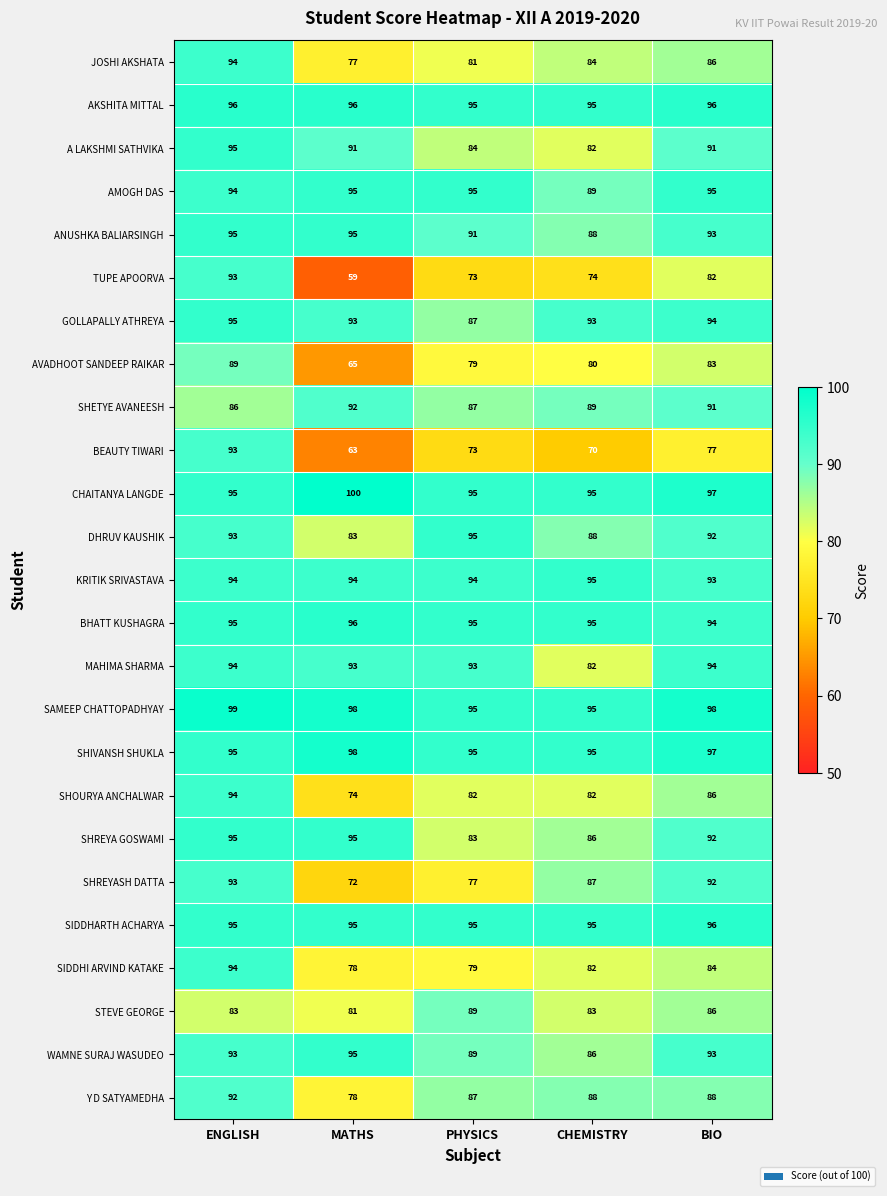

How many data points in CHAITANYA LANGDE are above 95?

2